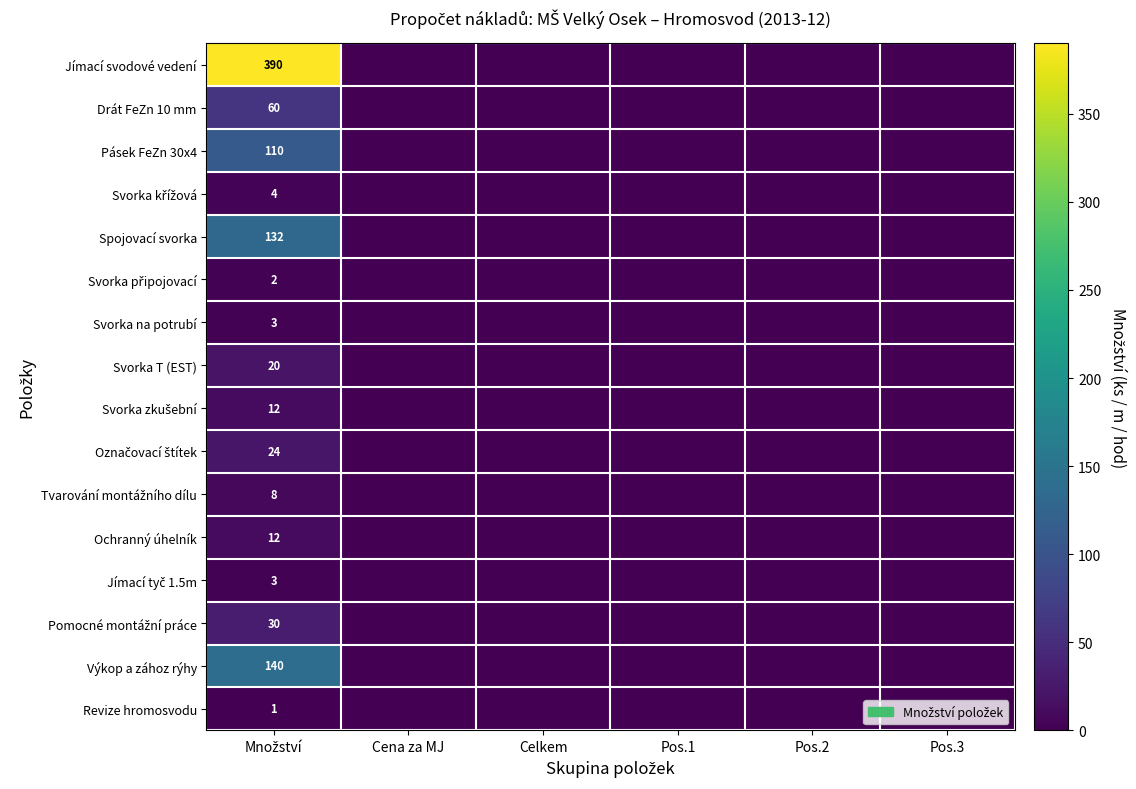

Which category has the highest value in the Pomocné montážní práce series?

Množství